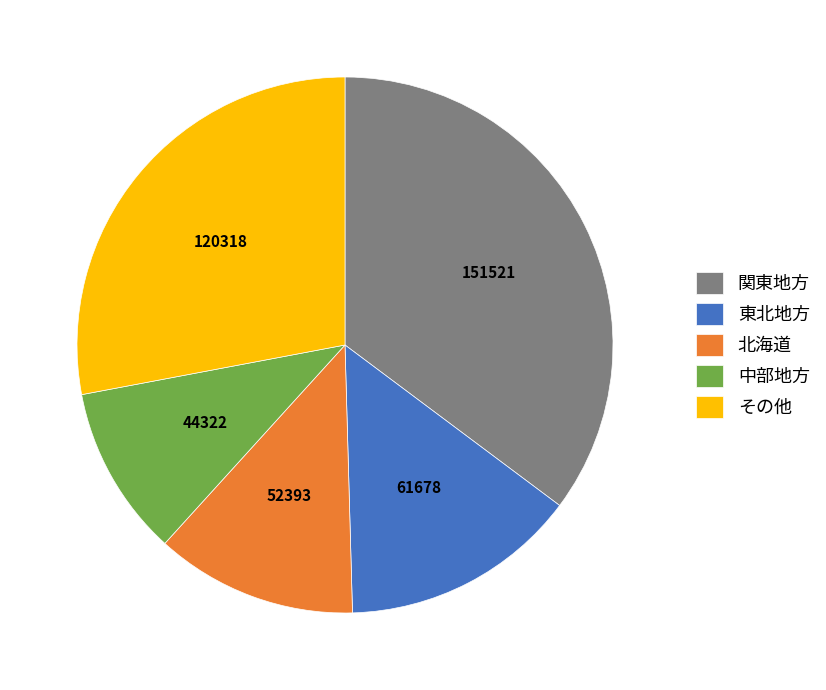

Does 北海道 represent more than half of the total?

No